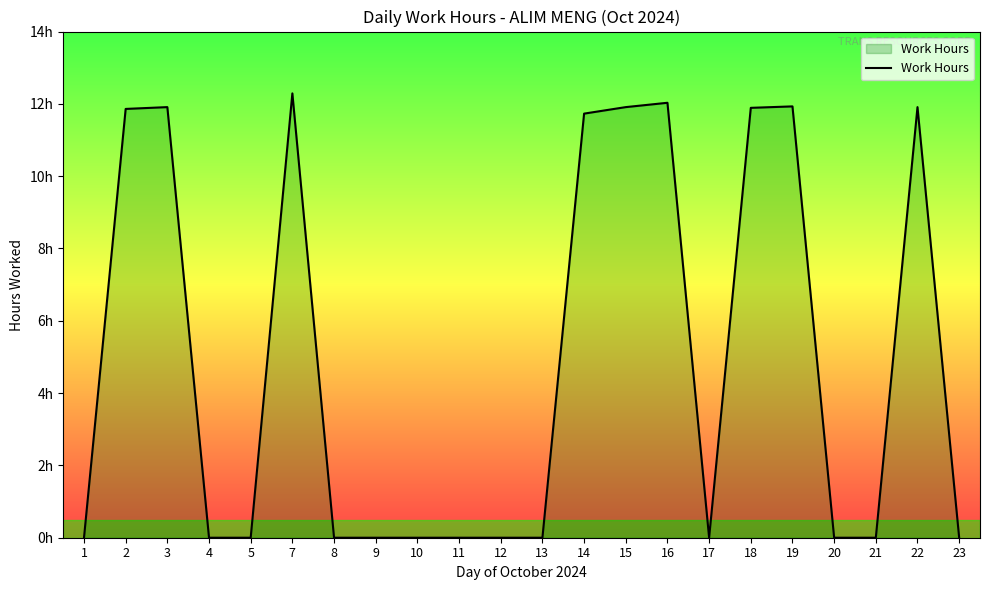

Rank the categories by value from highest to lowest.

7, 16, 19, 3, 15, 22, 18, 2, 14, 1, 4, 5, 8, 9, 10, 11, 12, 13, 17, 20, 21, 23